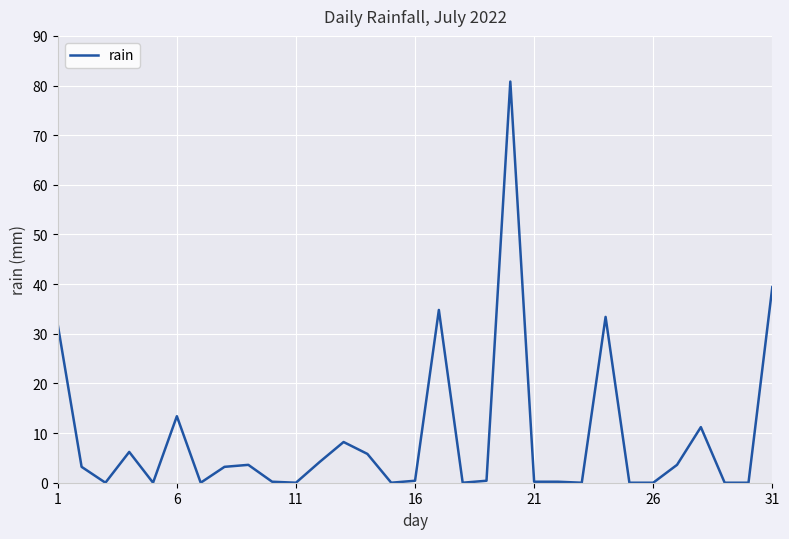

What is the maximum value shown in the chart?

80.8